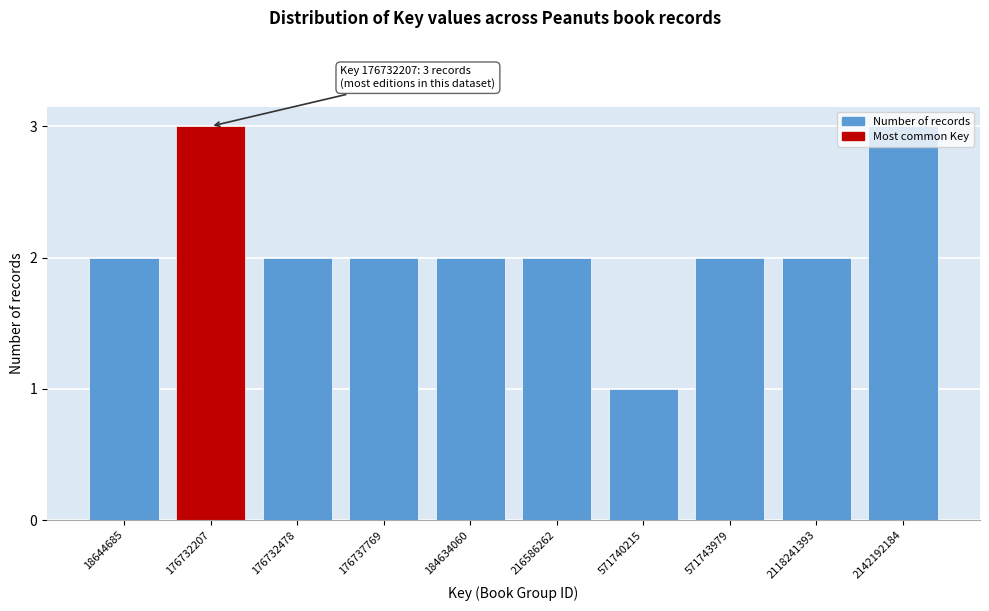

Approximately how many times larger is the value at 571740215 compared to 216586262?

0.5